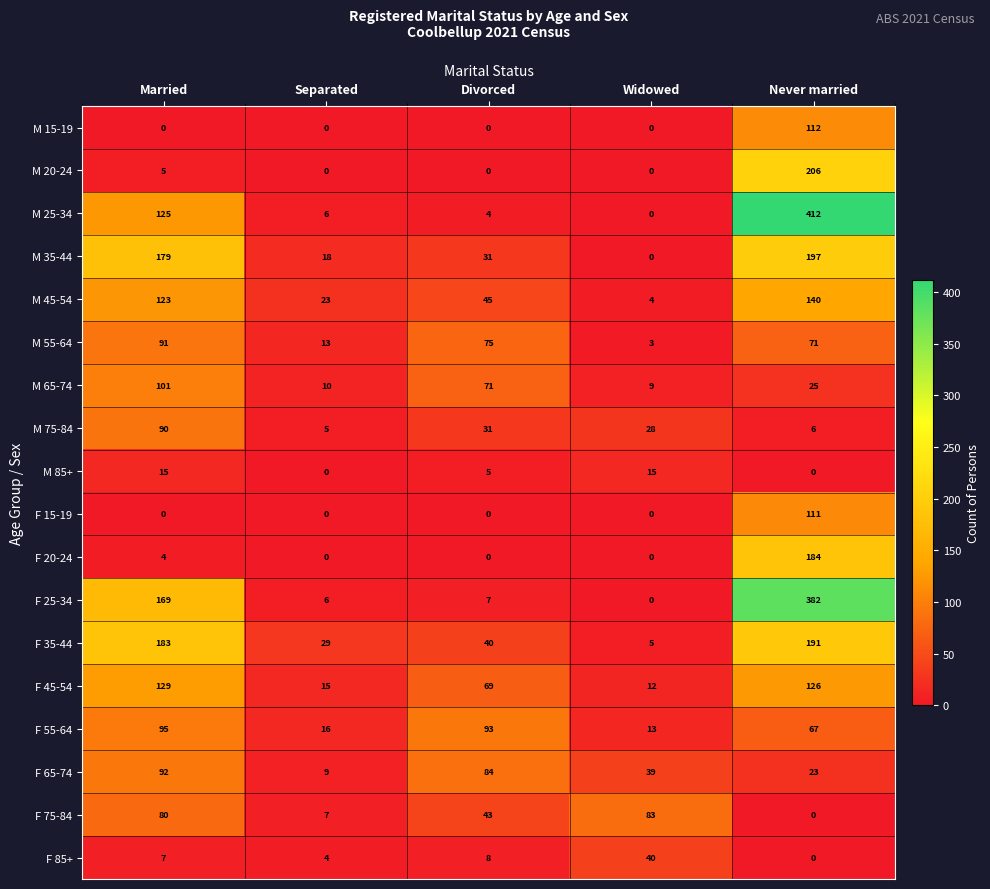

Between Separated and Widowed, which series saw the biggest shift?

F 75-84